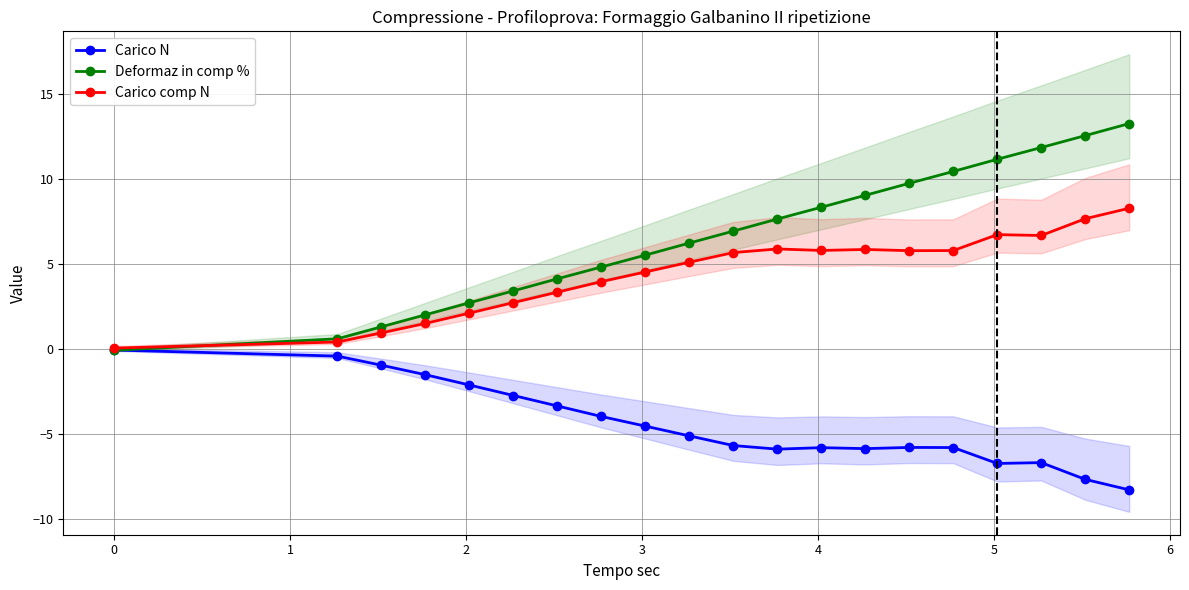

What is the value of the Deformaz in comp % point at the 6th from the left?

3.4